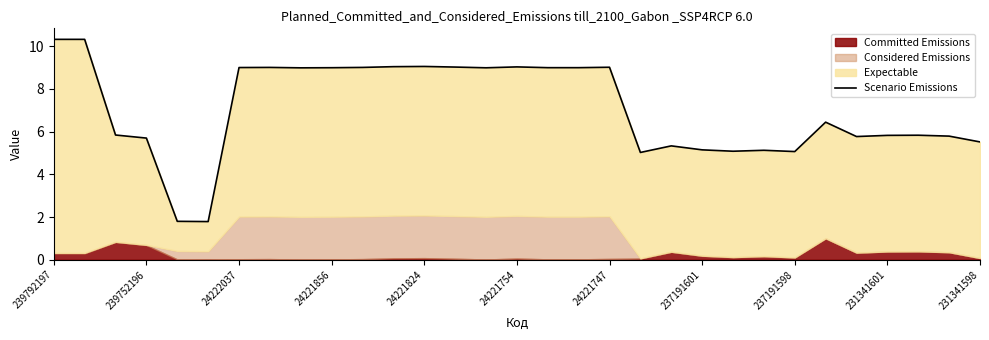

The chart shows a value of 9.0 at 13. True or false?

True